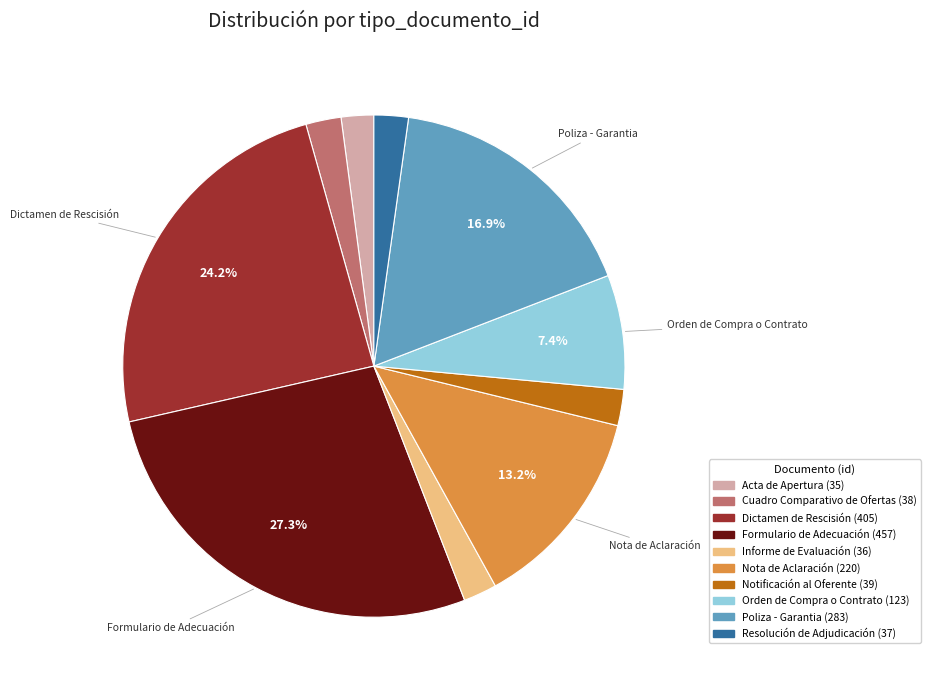

Which has a higher value, Formulario de Adecuación or Resolución de Adjudicación?

Formulario de Adecuación